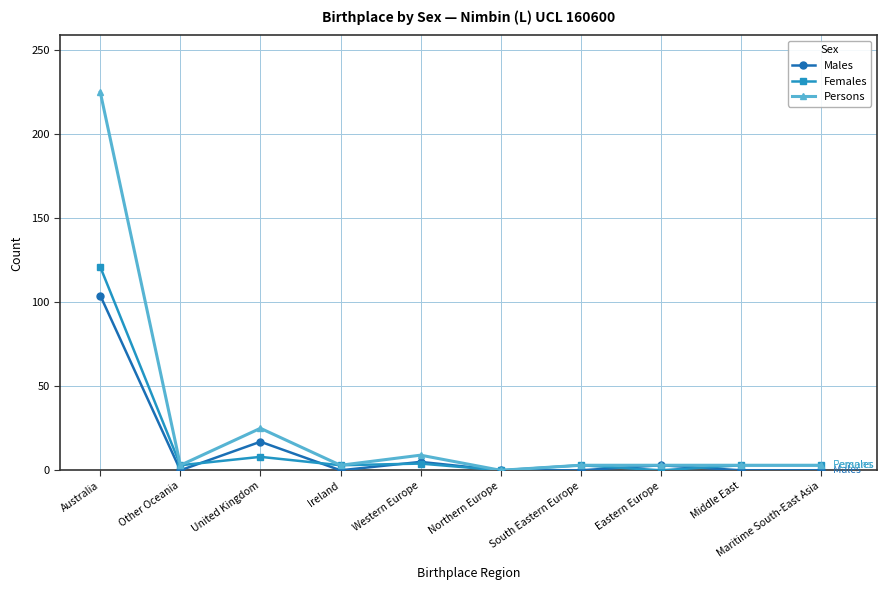

At which label does Females first exceed 3?

Australia